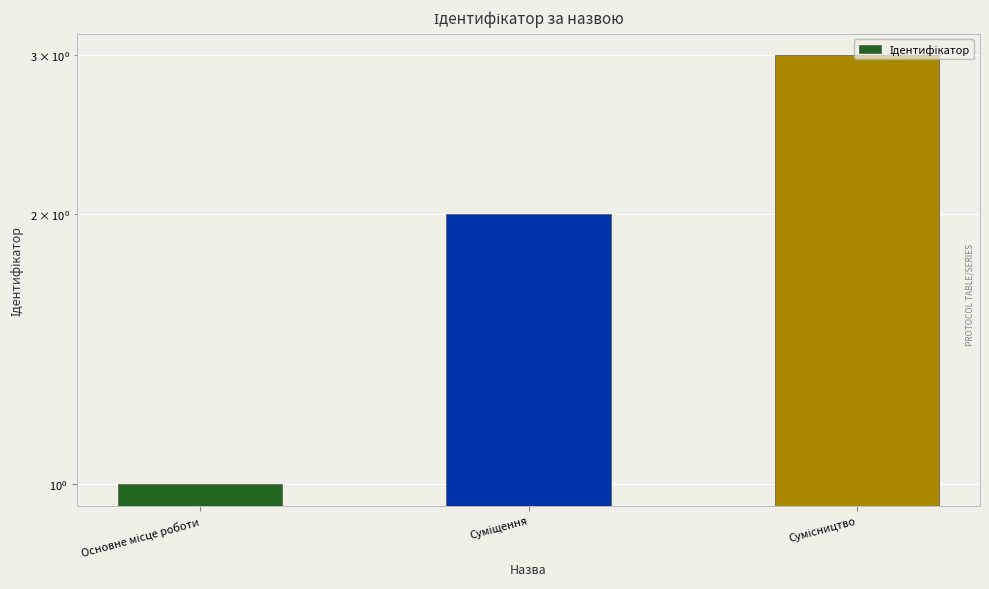

What is the change in value from Основне місце роботи to Сумісництво?

+2